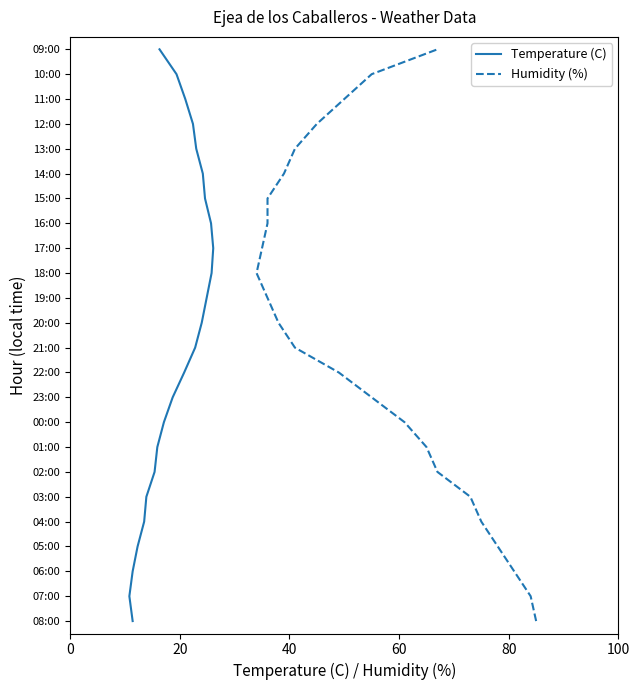

The value of Temperature (C) at 23 is 6. True or false?

False